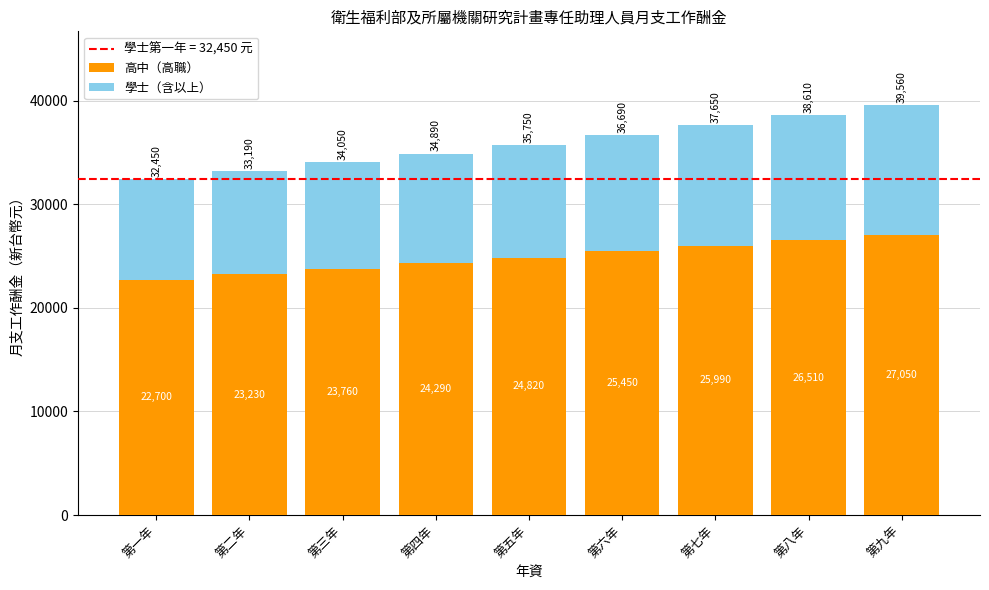

The 高中（高職） series shows 38550 at 第二年. True or false?

False